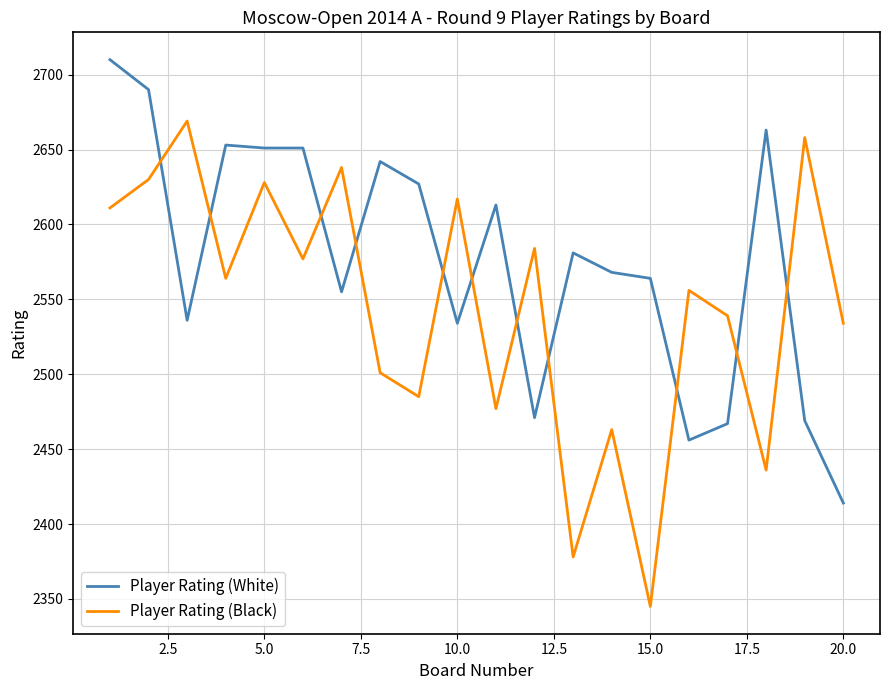

True or false: Player Rating (White) and Player Rating (Black) intersect in this chart.

True